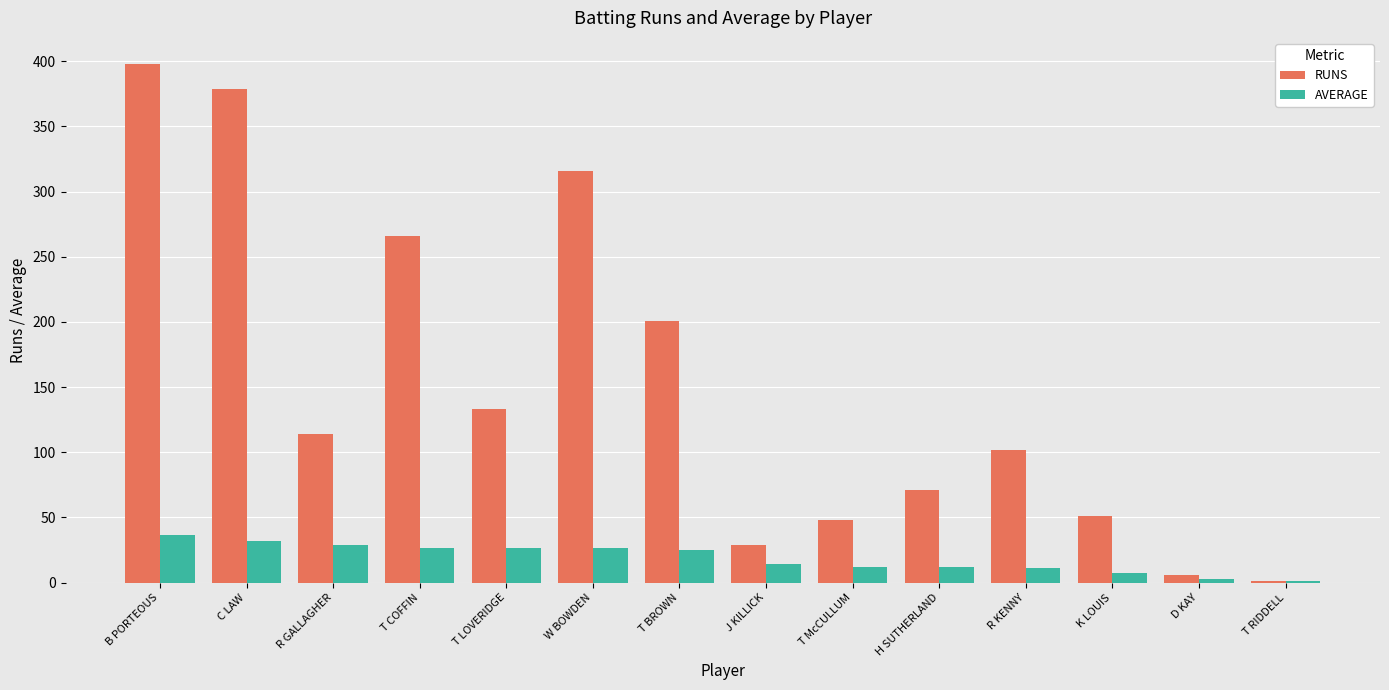

At which label is RUNS closest to 199?

T BROWN